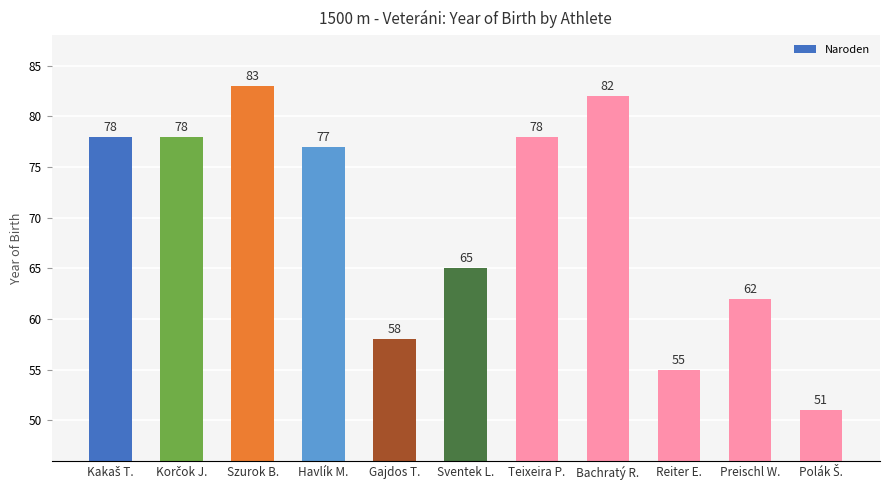

What is the value of the 5th bar from the left?

58